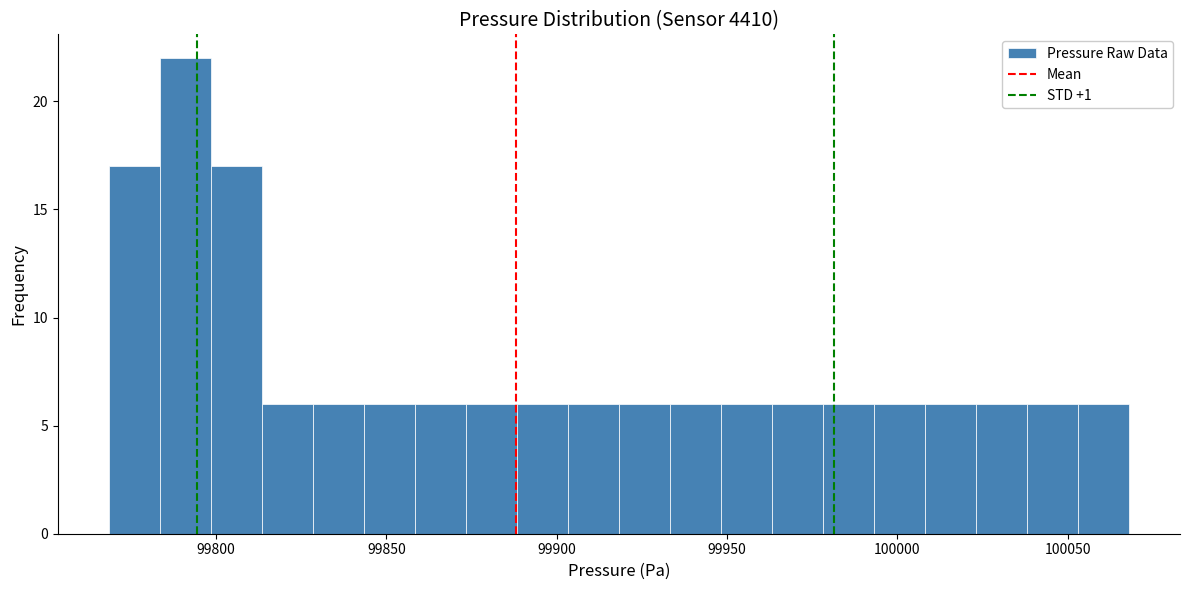

Around what value on the x-axis is the tallest bar? Give the approximate position of its centre, as read against the axis.

99790